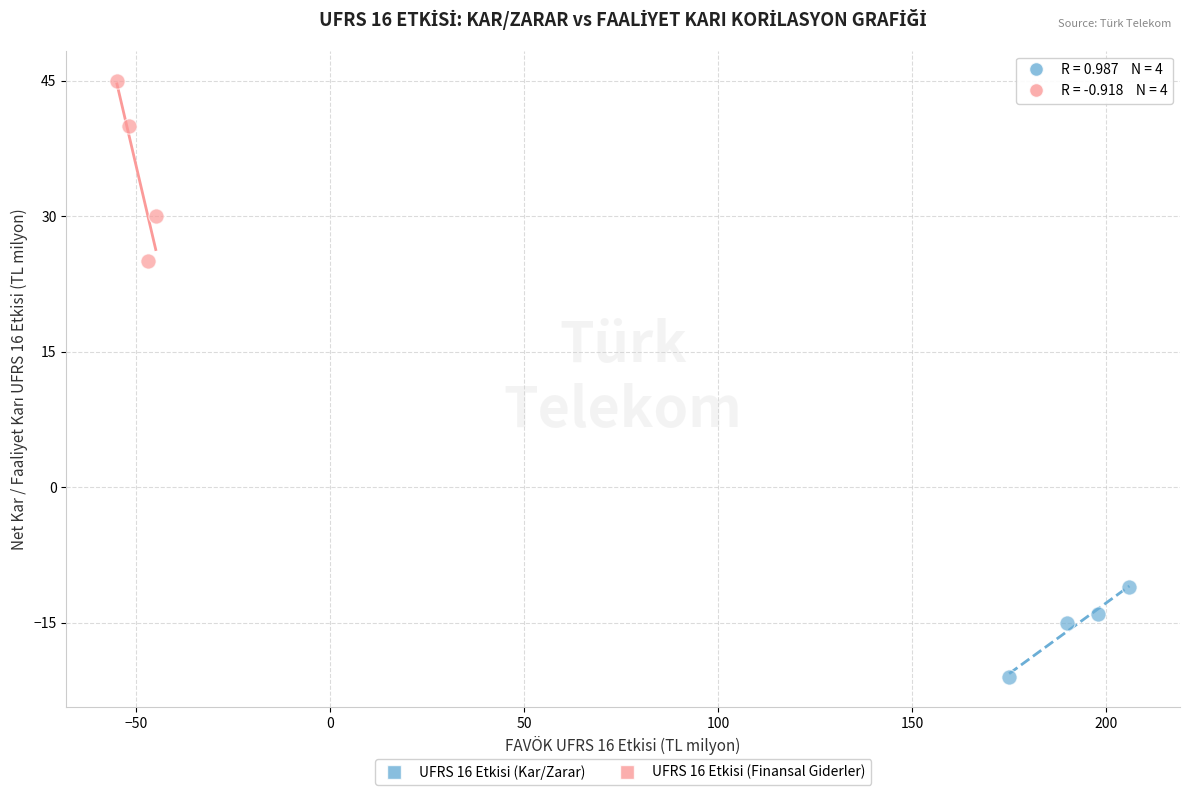

Which series reaches the maximum Y coordinate?

UFRS 16 Etkisi (Finansal Giderler)